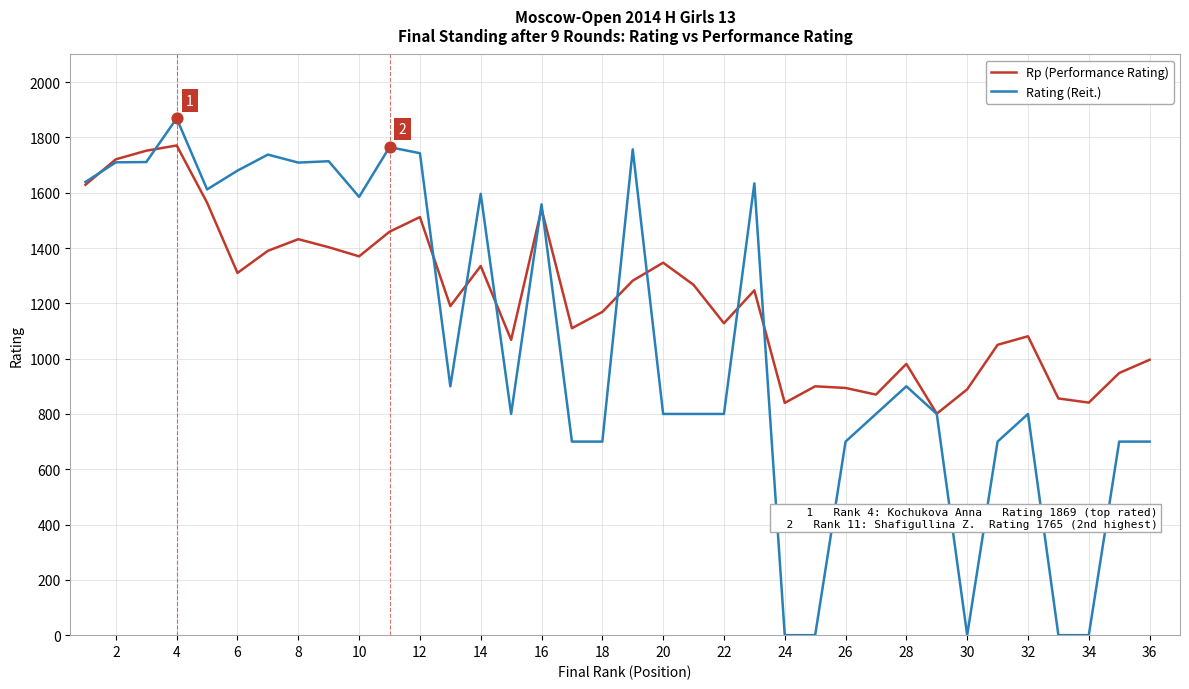

Which series has the largest total across all categories?

Rp (Performance Rating)